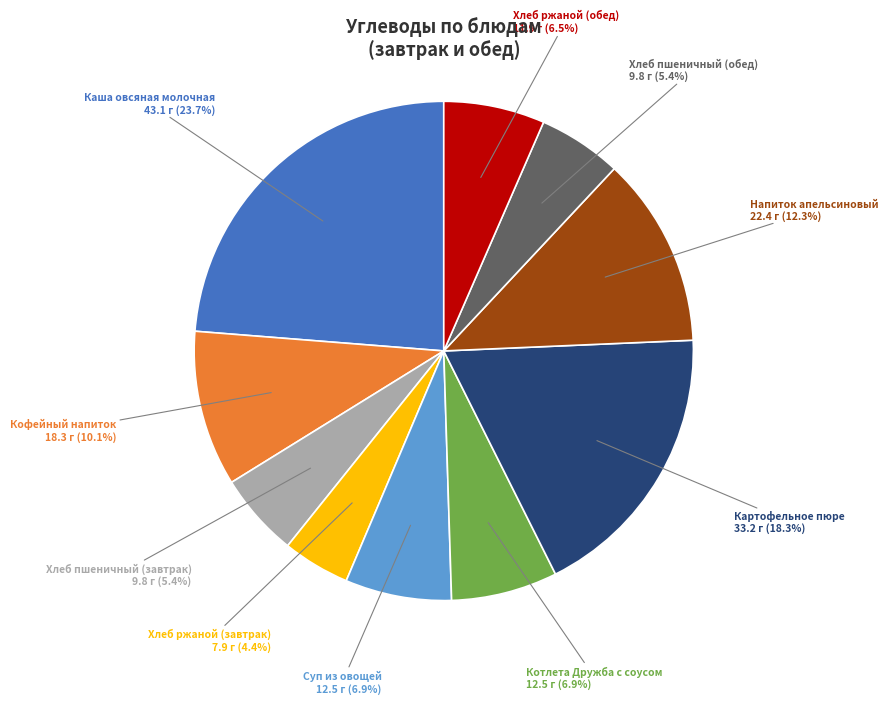

Does any single category account for the majority?

No